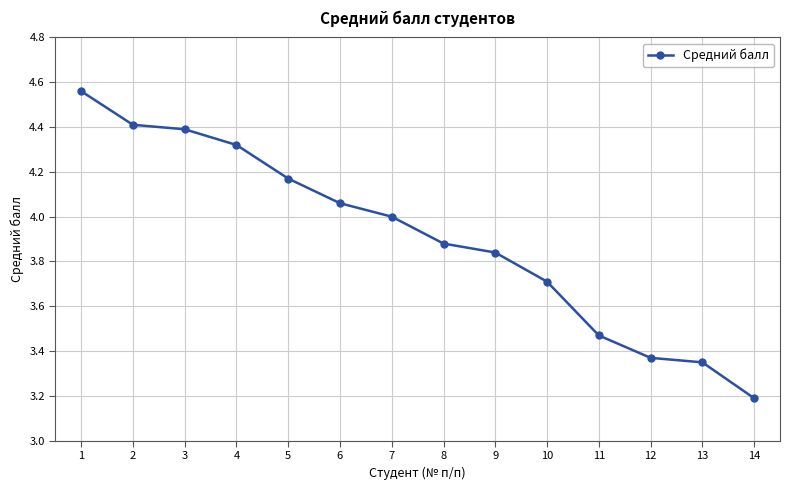

True or false: the data has more than 2 interior local peaks.

False